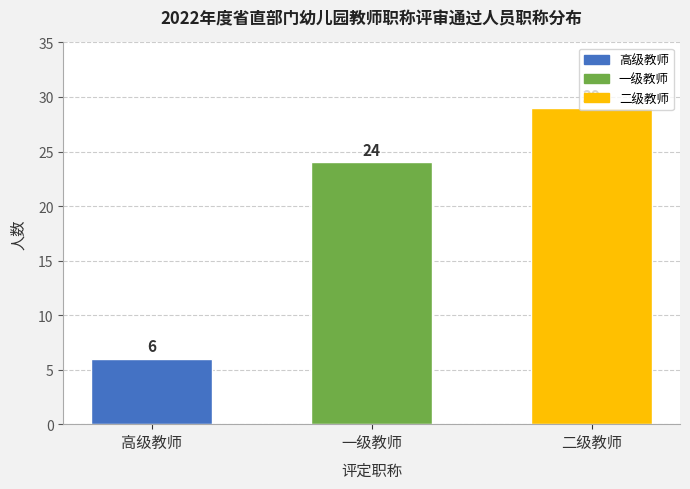

The chart shows a value of 6 at 高级教师. True or false?

True